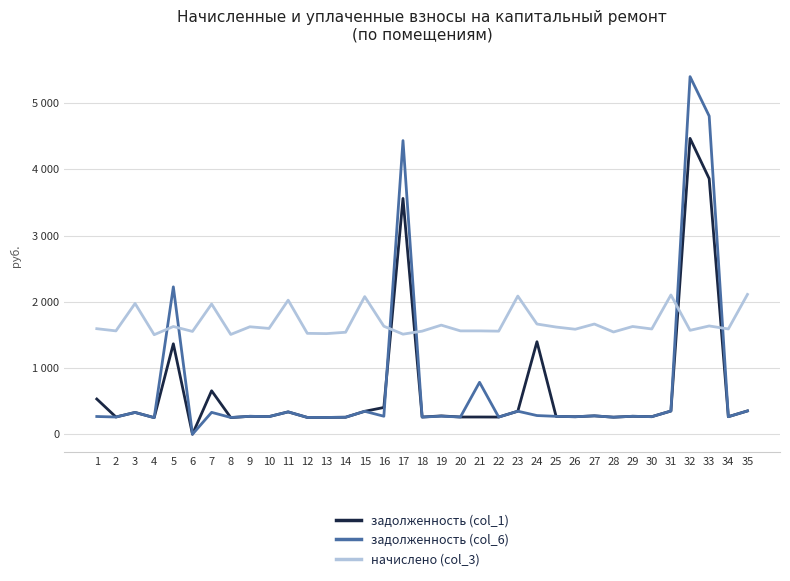

In начислено (col_3), how many points are lower than both neighbors (excluding endpoints)?

13